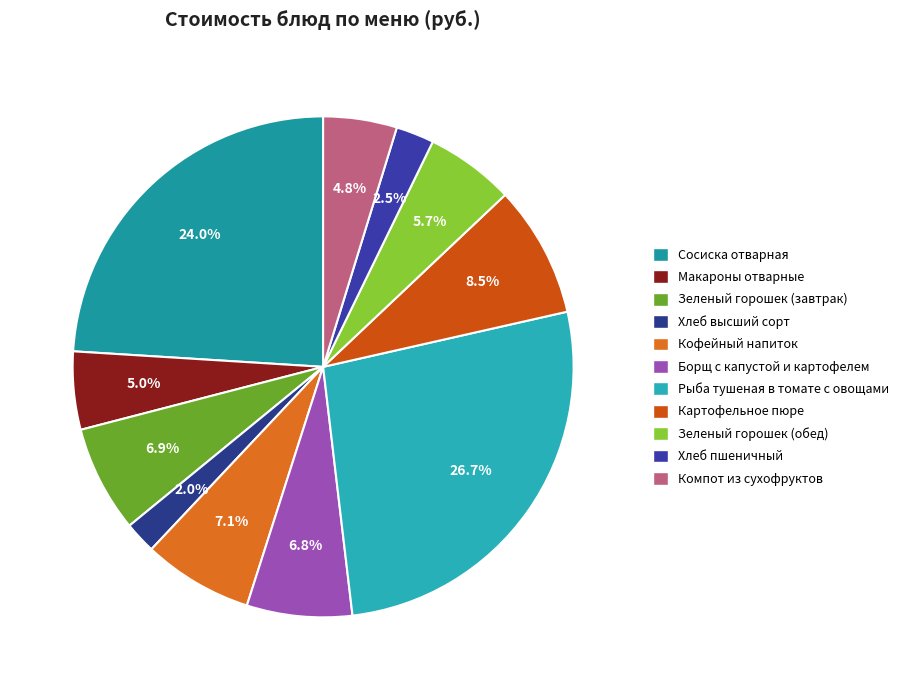

Is there any slice that represents more than half of the pie?

No